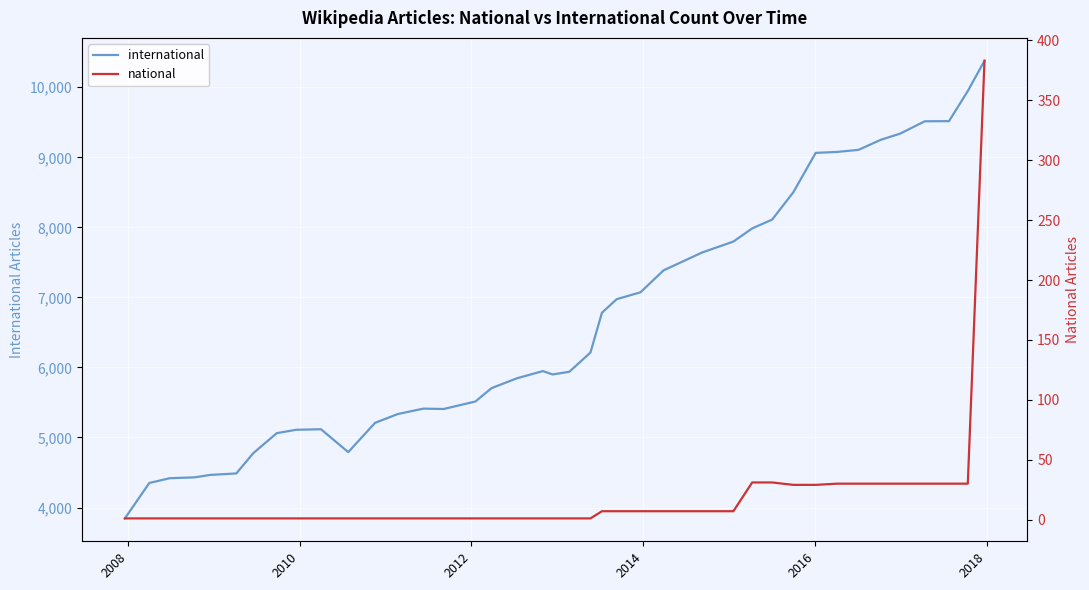

Reading right to left, extract all data points from this chart.

international: 10378	9946	9516	9514	9336	9250	9106	9077	9063	8501	8111	7985	7797	7641	7386	7073	6975	6781	6212	5938	5900	5948	5846	5704	5514	5407	5412	5334	5209	4791	5118	5110	5062	4776	4487	4466	4431	4419	4351	3845
national: 383	30	30	30	30	30	30	30	29	29	31	31	7	7	7	7	7	7	1	1	1	1	1	1	1	1	1	1	1	1	1	1	1	1	1	1	1	1	1	1